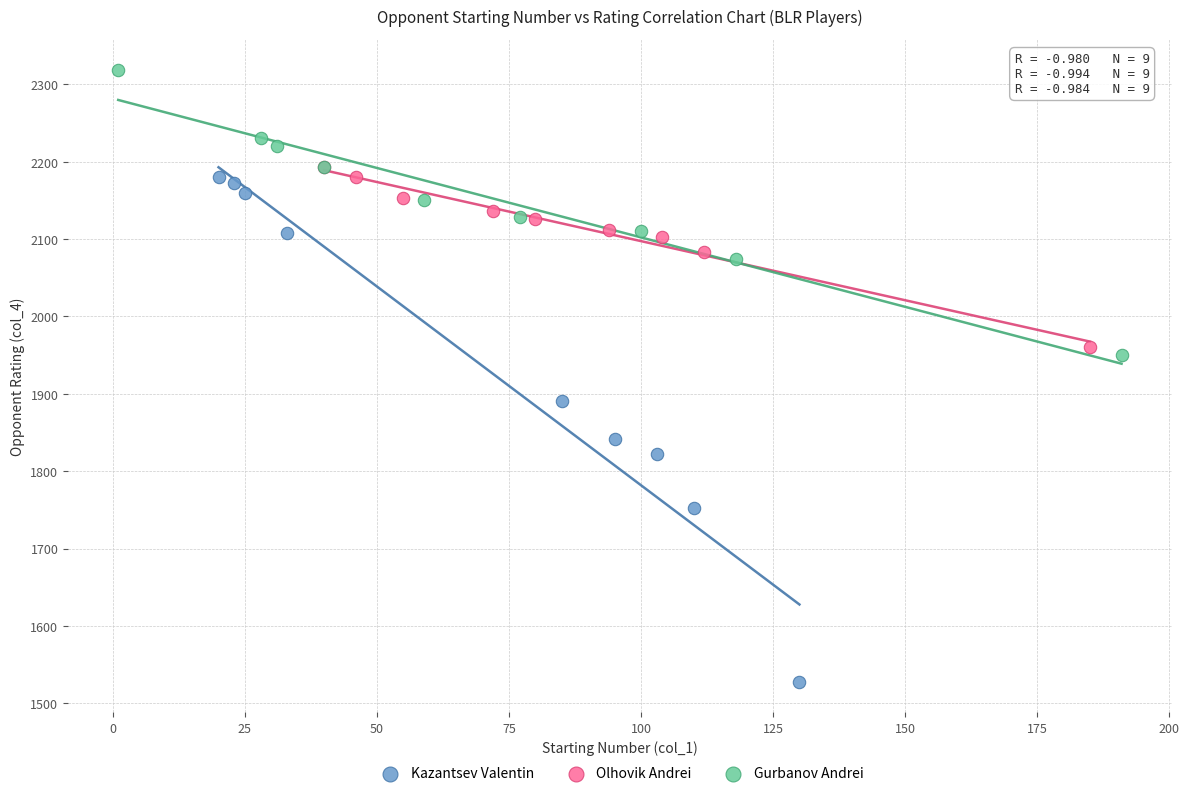

Which series reaches the minimum Y coordinate?

Kazantsev Valentin